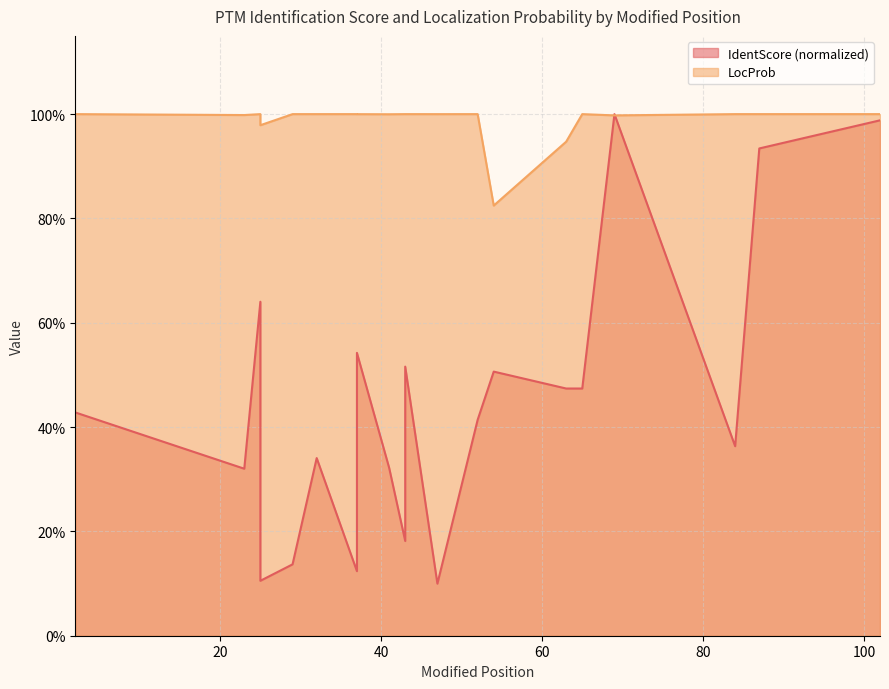

At which category is the sum across all series the highest?

69